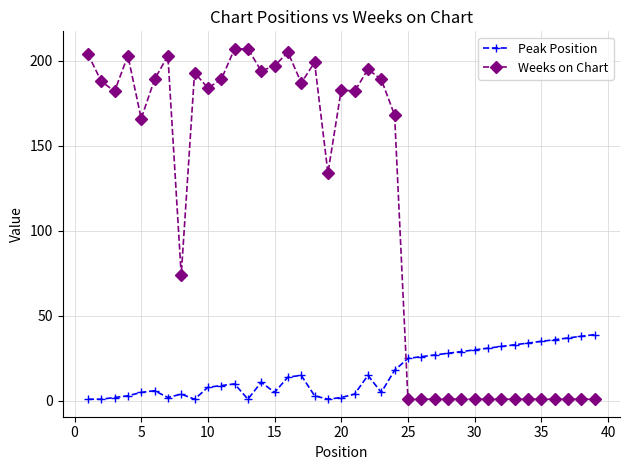

What is the average value of the Weeks on Chart series?

114